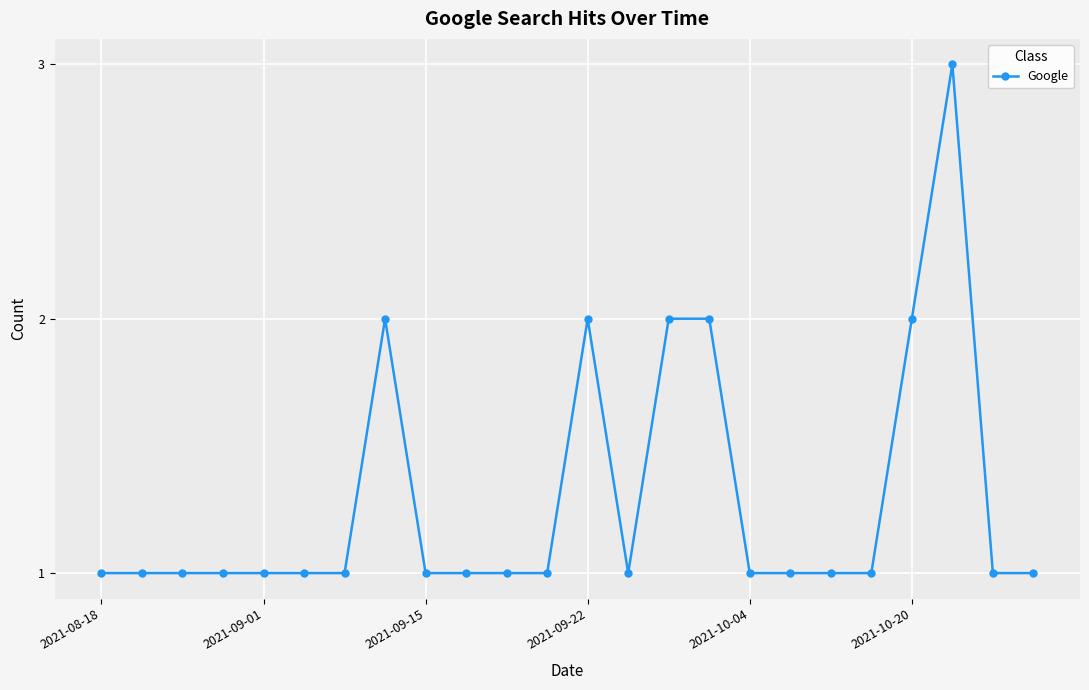

What is the greatest value displayed?

3